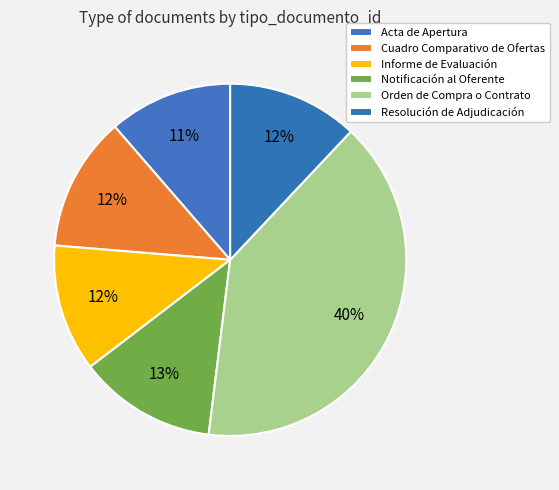

Count the number of slices in the pie.

6